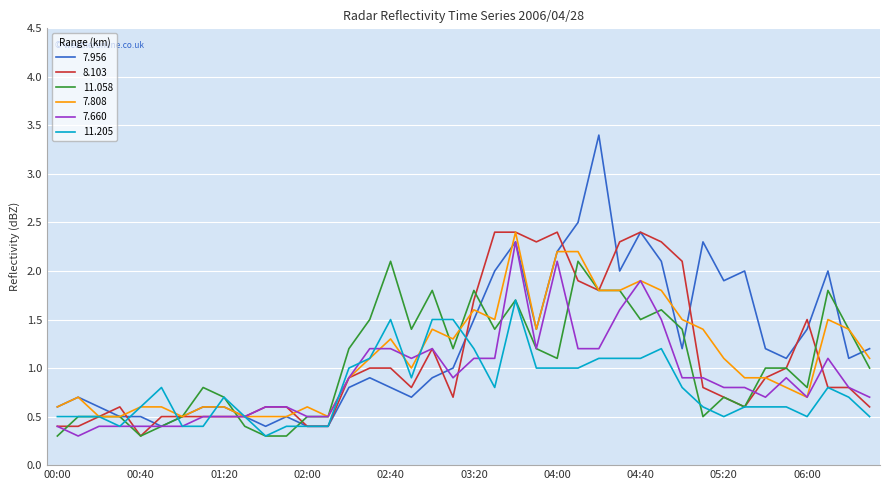

What is the highest value of the 7.956 series?

3.4